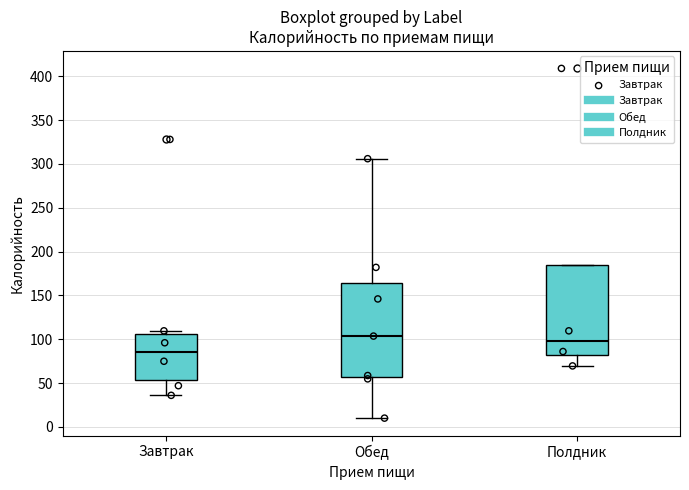

Where does the lower whisker of the box for Полдник end on the y-axis? The values are not printed on the chart, so give them approximately, as read against the axis.

70